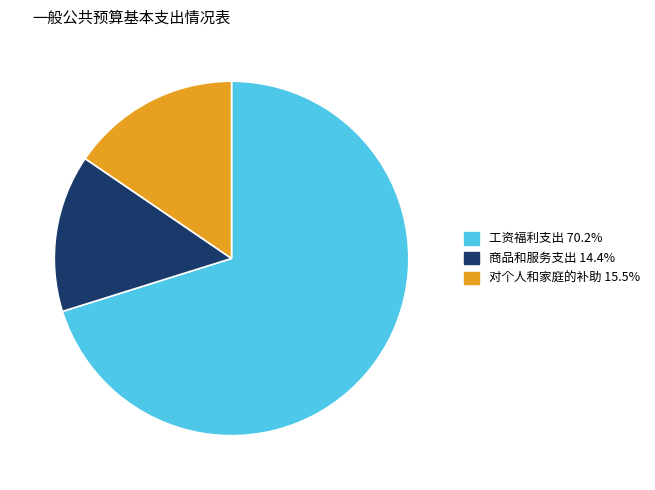

Does any single category account for the majority?

Yes